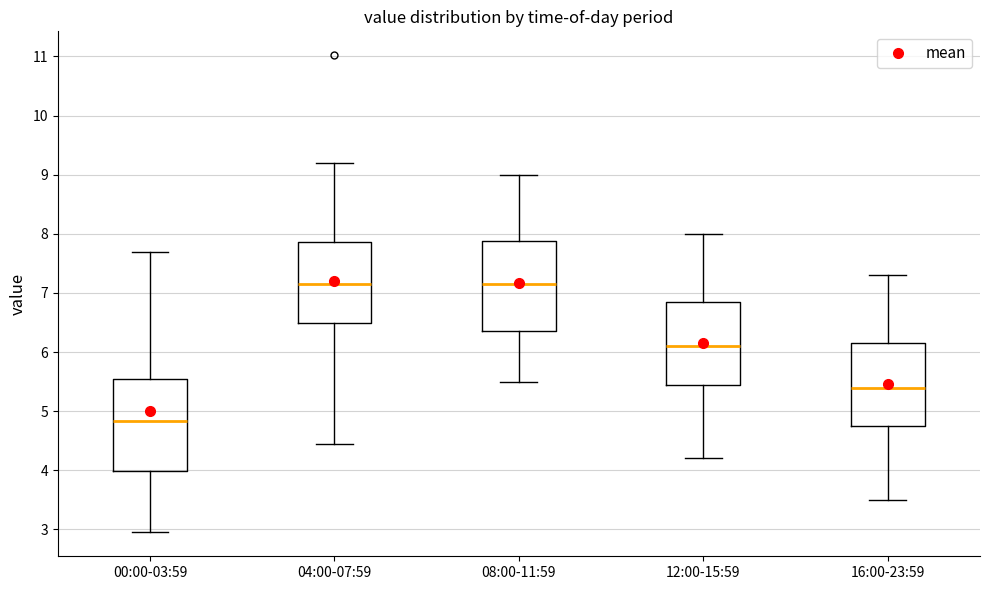

Where does the upper whisker of the box for 12:00-15:59 end on the y-axis? The values are not printed on the chart, so give them approximately, as read against the axis.

8.0